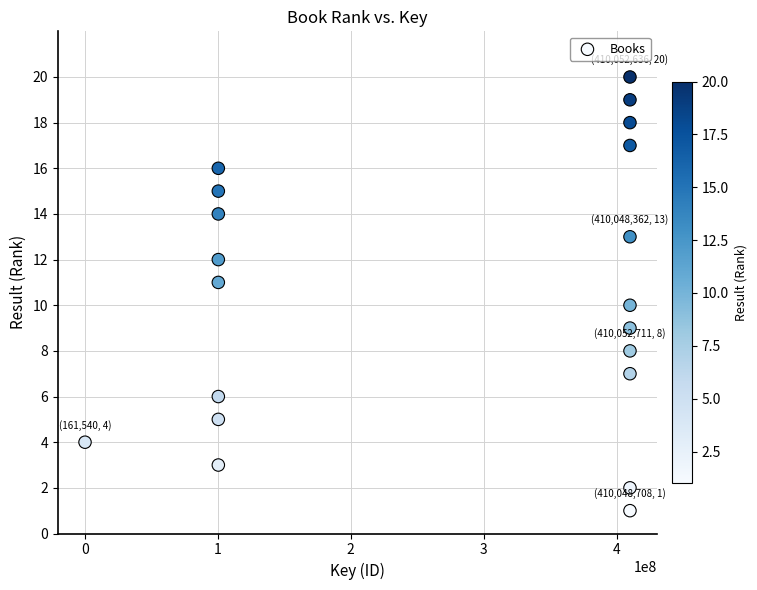

What is the range of X values (max minus min)?

409891171